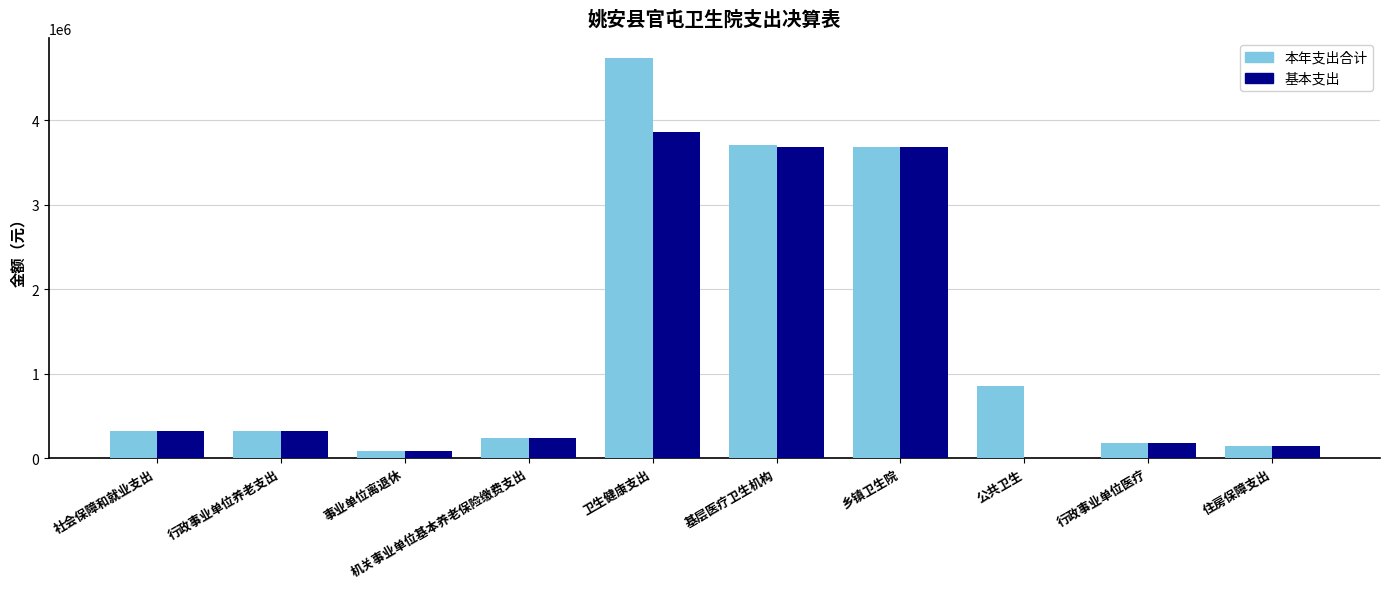

How many values in the 基本支出 series exceed 324334?

5